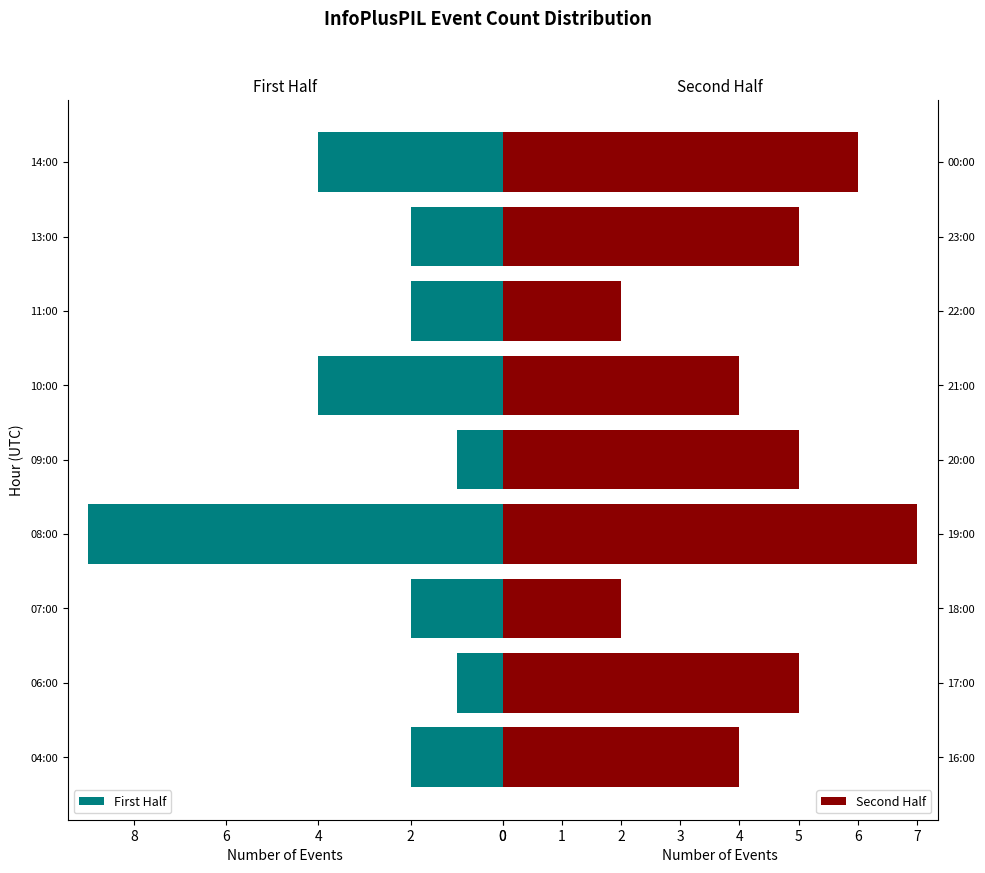

At which label does First Half reach its peak?

08:00